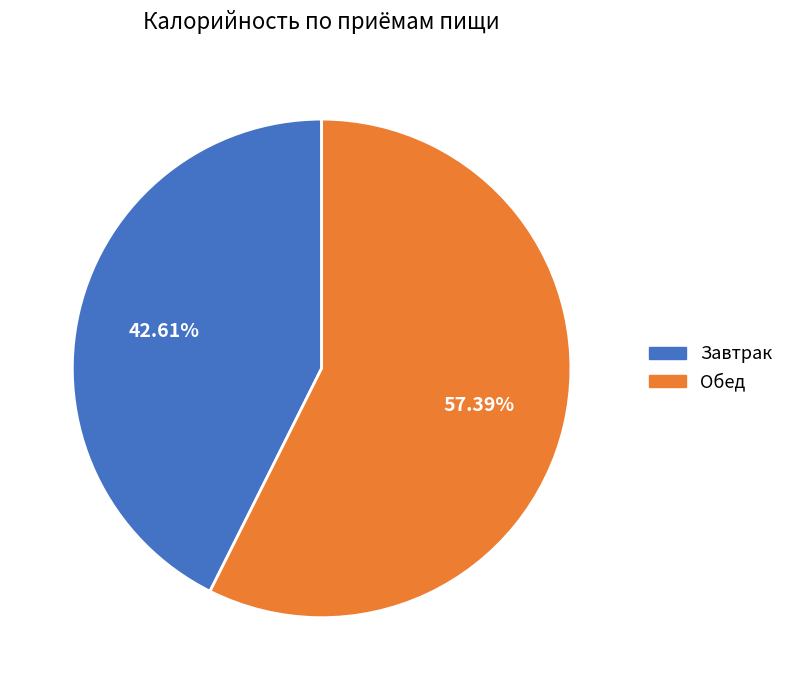

Approximately how many times larger is the value at Завтрак compared to Обед?

0.7